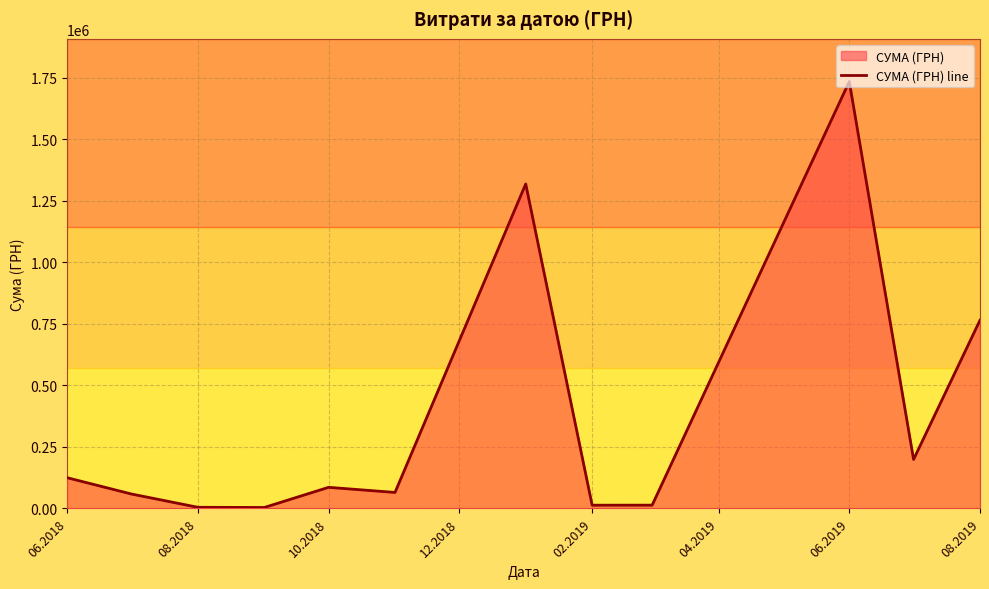

What is the difference between the maximum and minimum values?

1730381.9